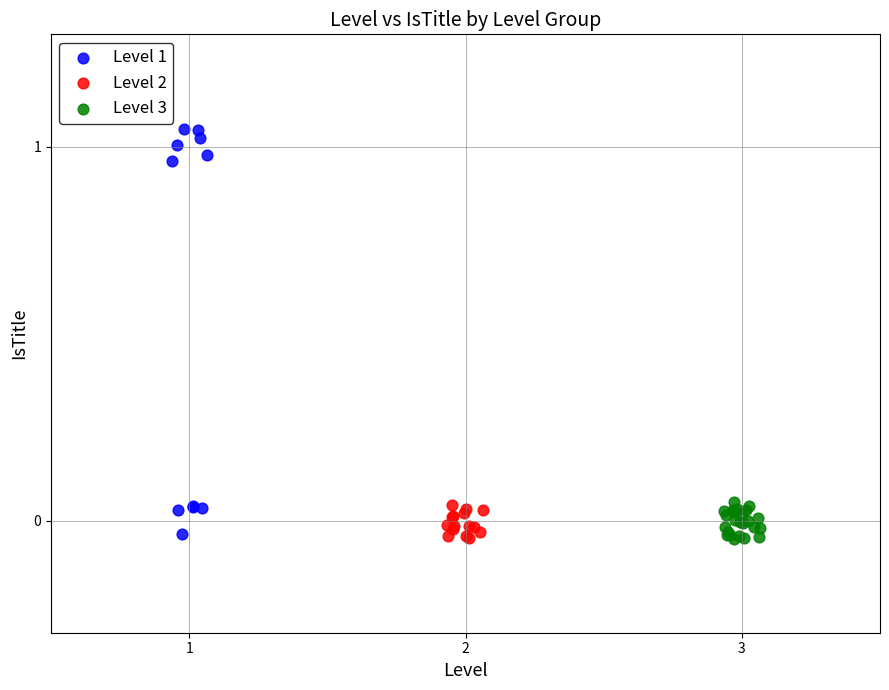

Which series has the widest spread of Y values?

Level 1